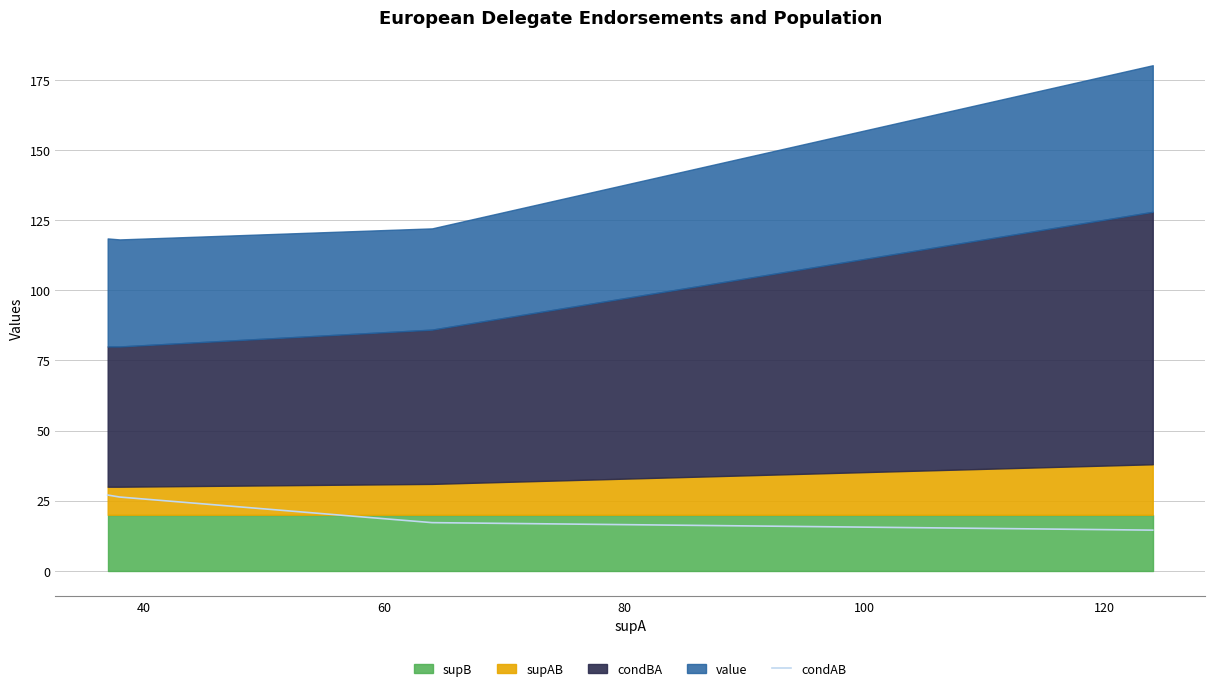

The value at 40 is 26.3. True or false?

True